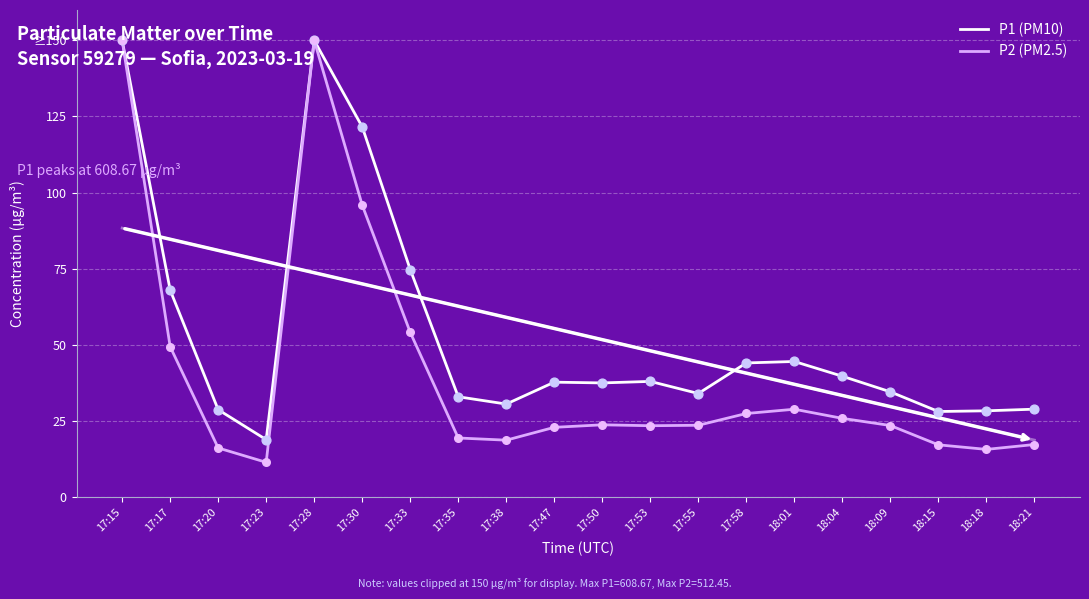

At which category is the sum across all series the highest?

17:15